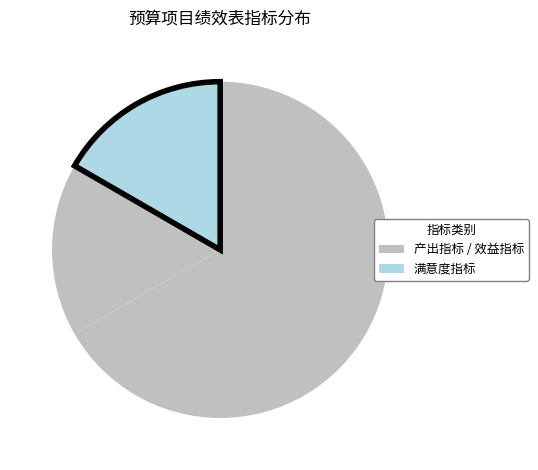

Count the number of slices in the pie.

3